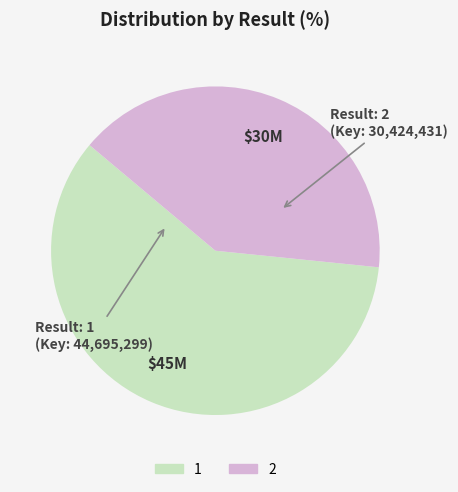

True or false: 2 accounts for 41% of the total.

True